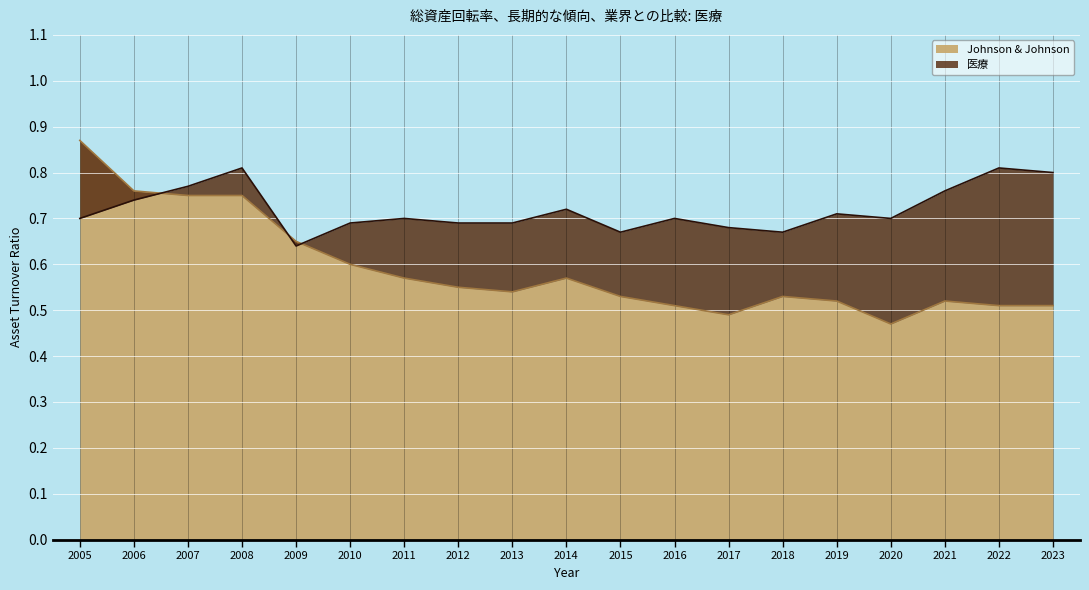

The Johnson & Johnson series shows 0.6 at 2011. True or false?

True